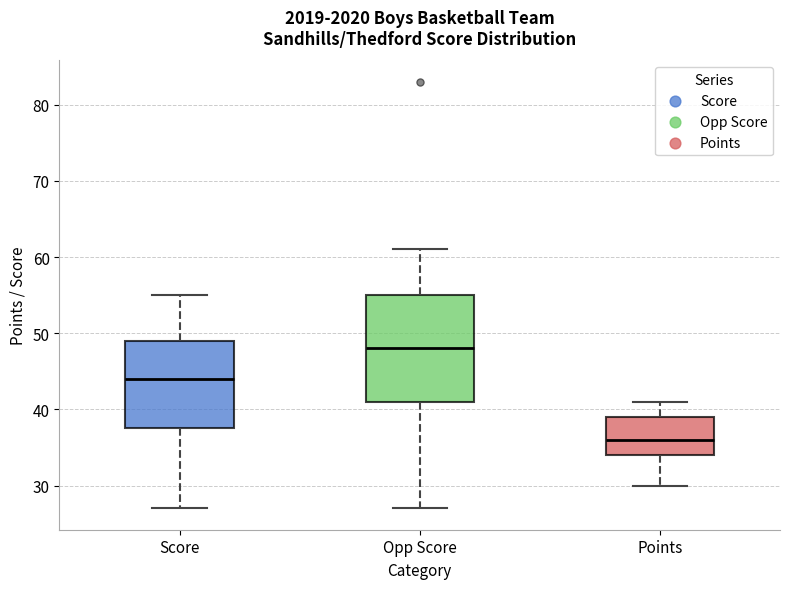

Where does the median line of the box for Points sit on the y-axis? The values are not printed on the chart, so give them approximately, as read against the axis.

36